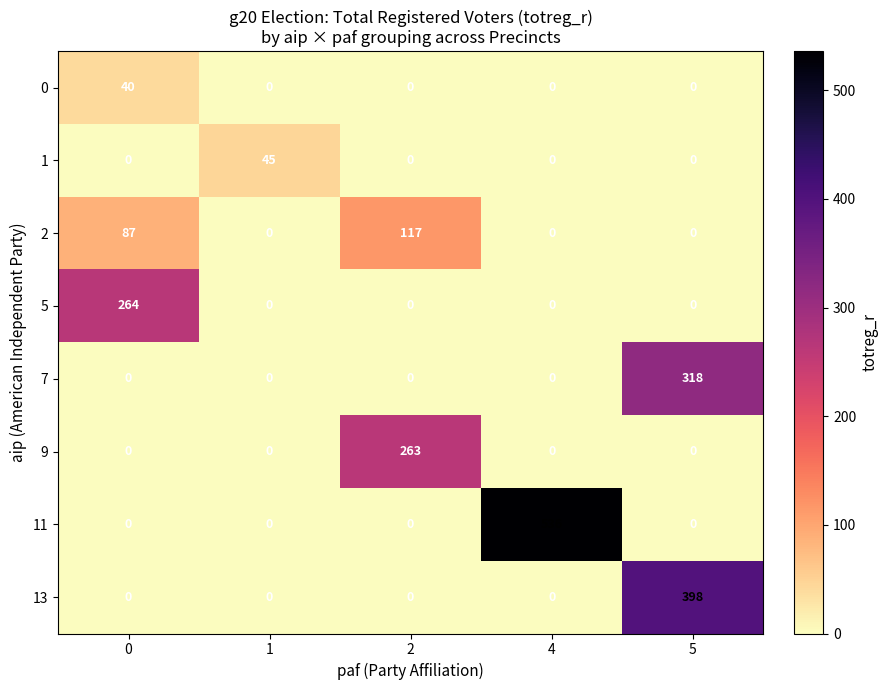

True or false: 0 has a value of 0 at 1.

True